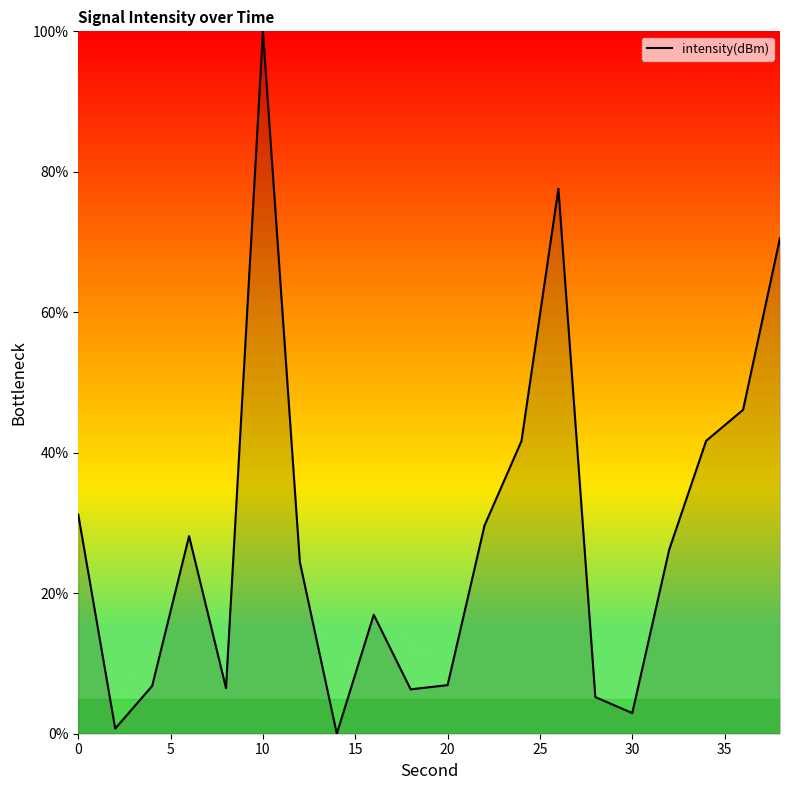

At which category does the chart reach its peak across all series?

10